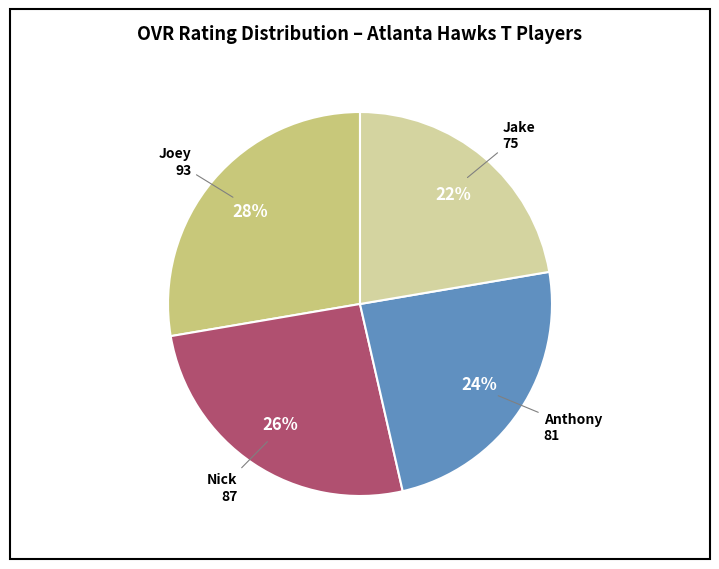

Is there any slice that represents more than half of the pie?

No